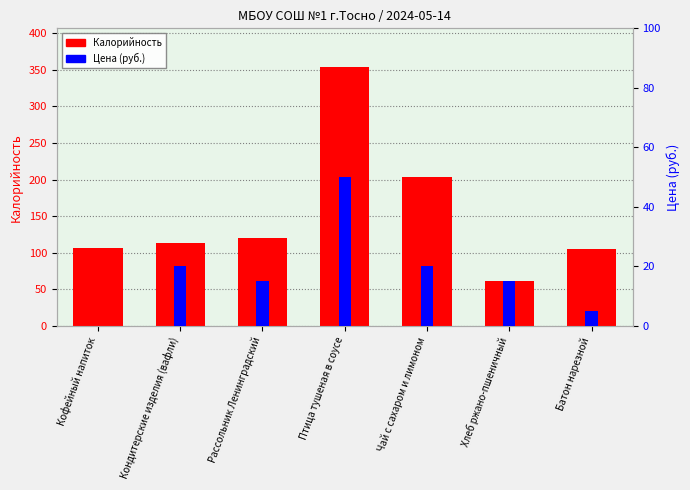

Reading left to right, list all the values displayed in this chart.

Калорийность: Кофейный напиток=107.0	Кондитерские изделия (вафли)=114.0	Рассольник Ленинградский=120.8	Птица тушеная в соусе=353.6	Чай с сахаром и лимоном=203.4	Хлеб ржано-пшеничный=61.0	Батон нарезной=104.8
Цена (руб.): Кофейный напиток=0.0	Кондитерские изделия (вафли)=20.0	Рассольник Ленинградский=15.0	Птица тушеная в соусе=50.0	Чай с сахаром и лимоном=20.0	Хлеб ржано-пшеничный=15.0	Батон нарезной=5.0